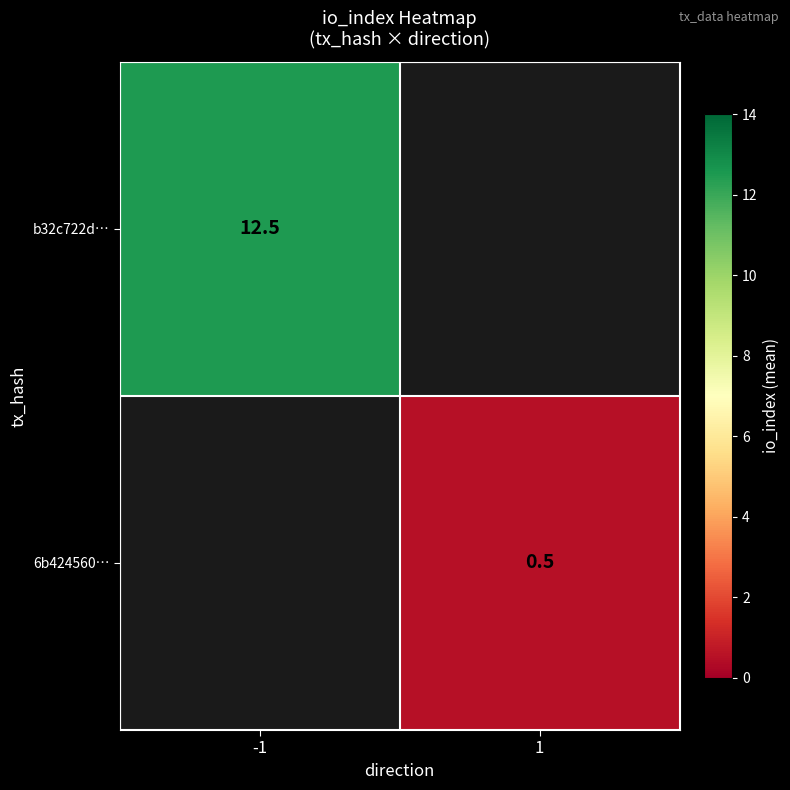

Which category has the highest value across all series?

-1